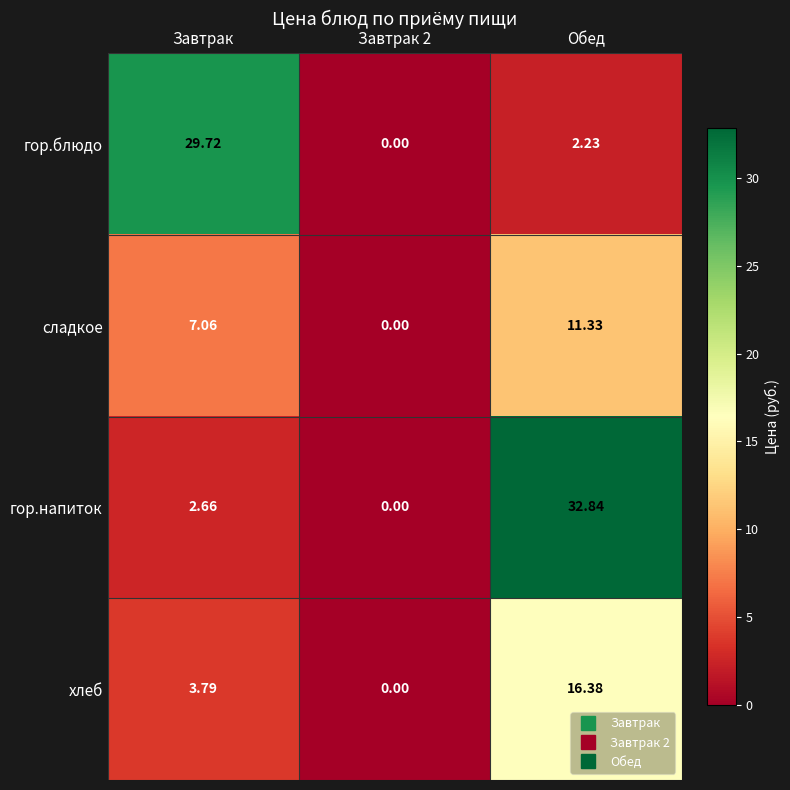

Which series has the widest spread of values?

гор.напиток